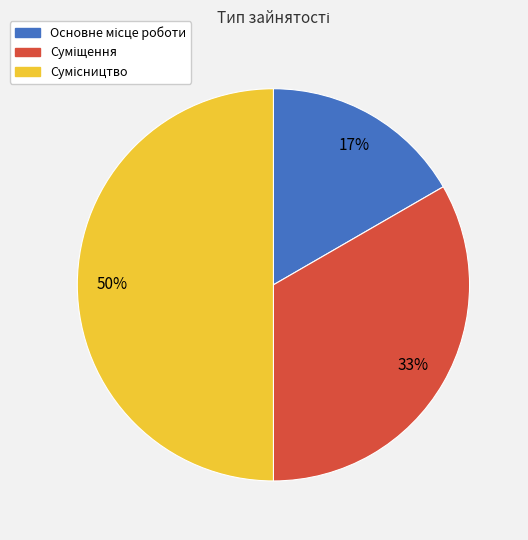

How many slices are in this pie chart?

3